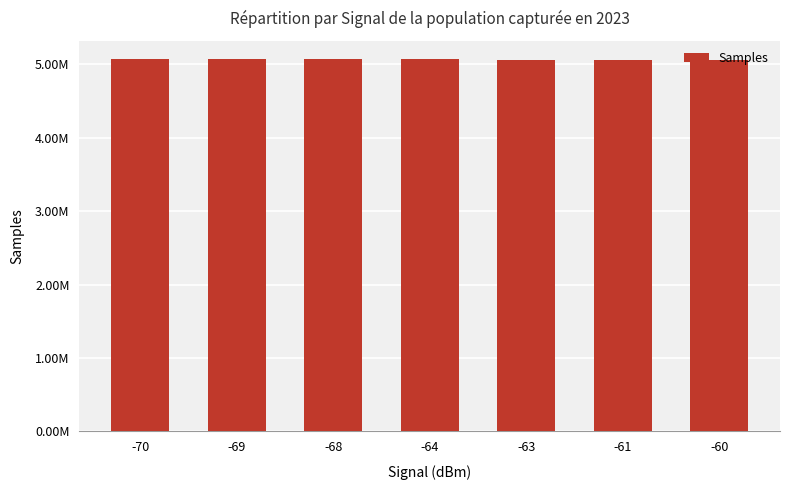

Are the bars horizontal?

No